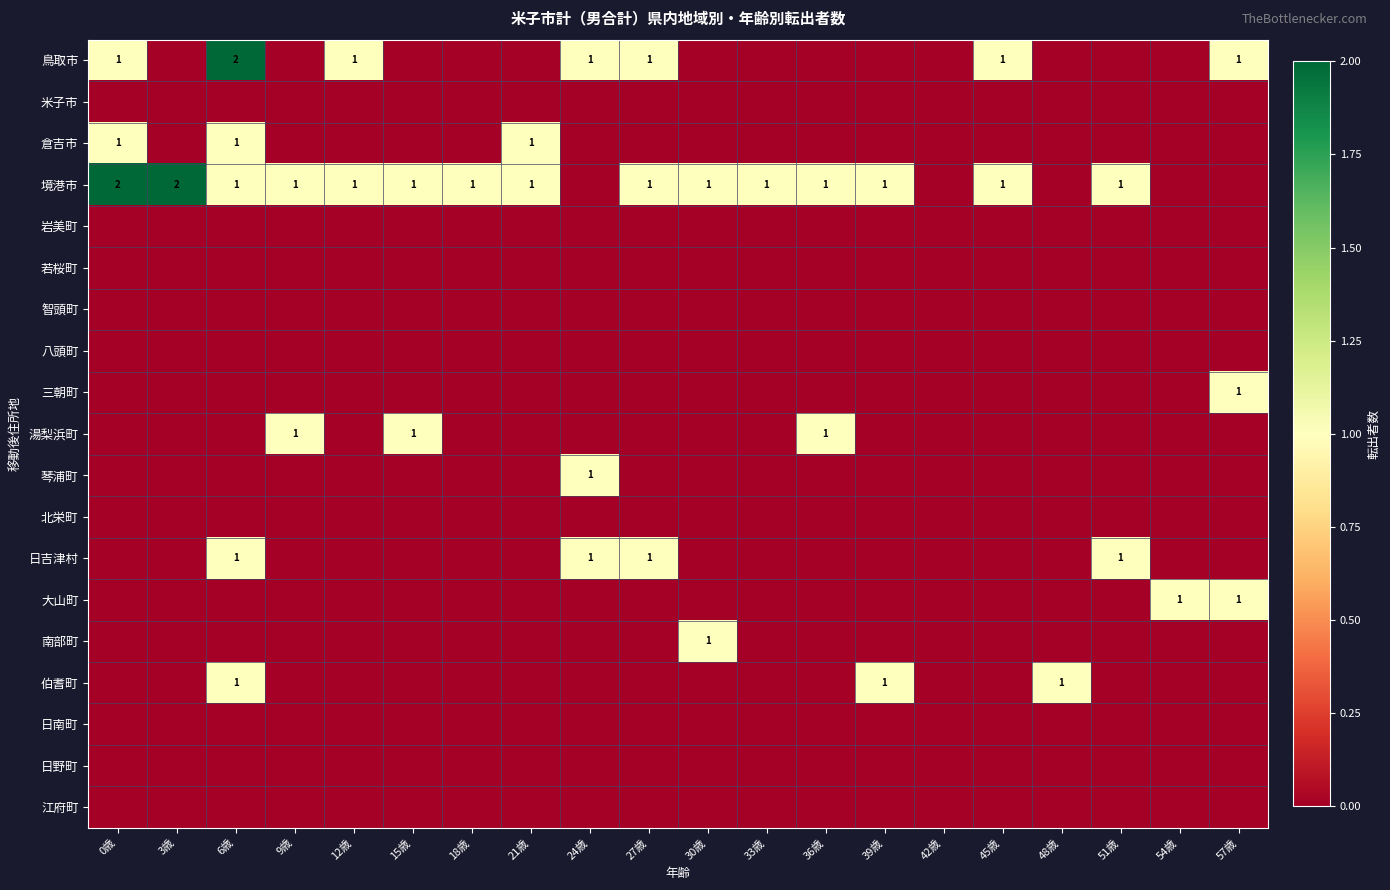

True or false: 日吉津村 has a value of 2 at 24歳.

False